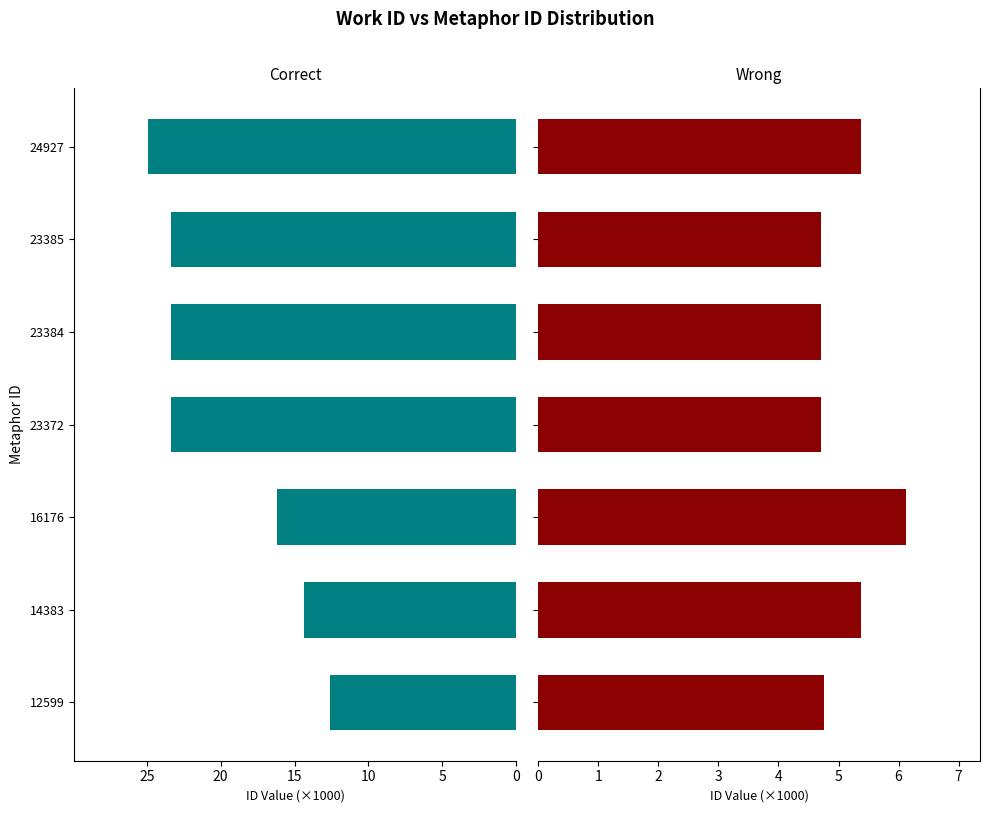

Does the chart contain any negative values?

No